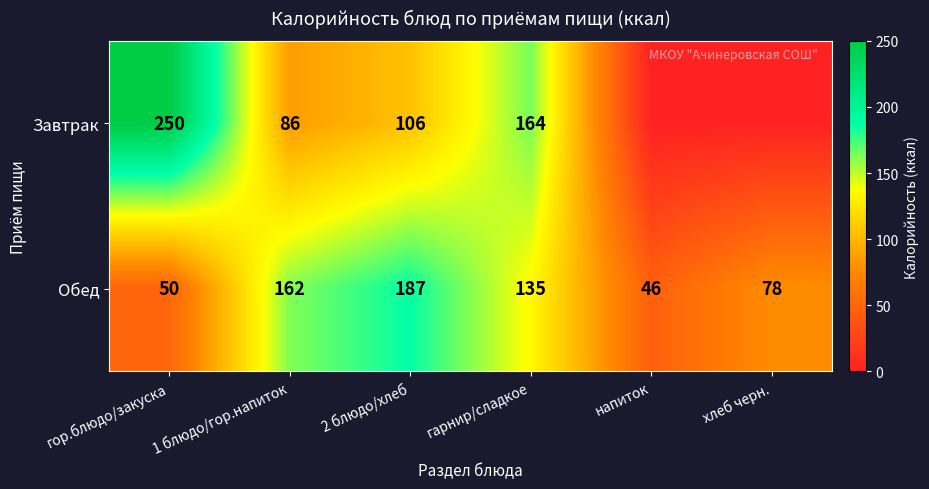

Which category has the highest value in the Обед series?

2 блюдо/хлеб